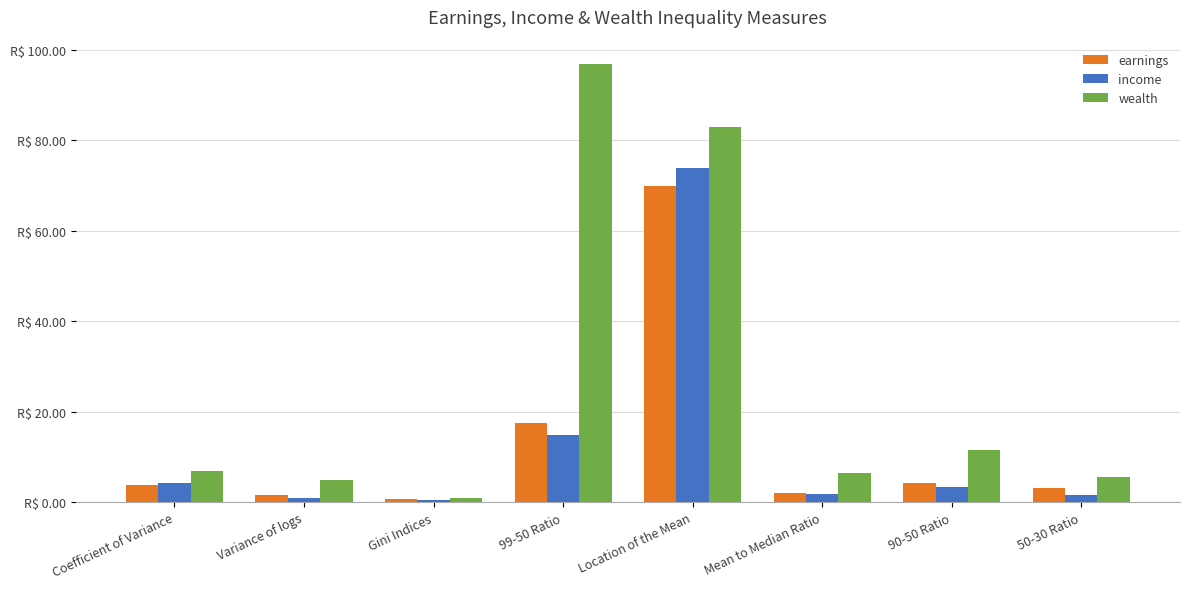

Between Mean to Median Ratio and 90-50 Ratio, which series saw the biggest shift?

wealth